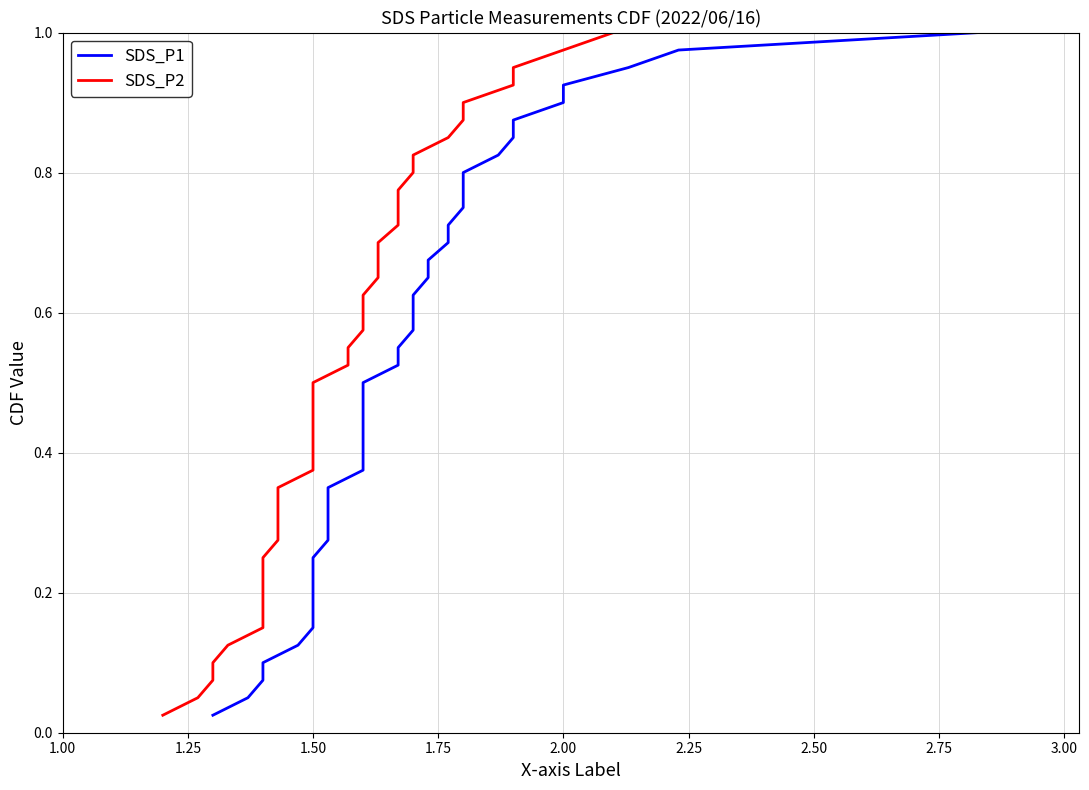

Count the number of categories in the chart.

40